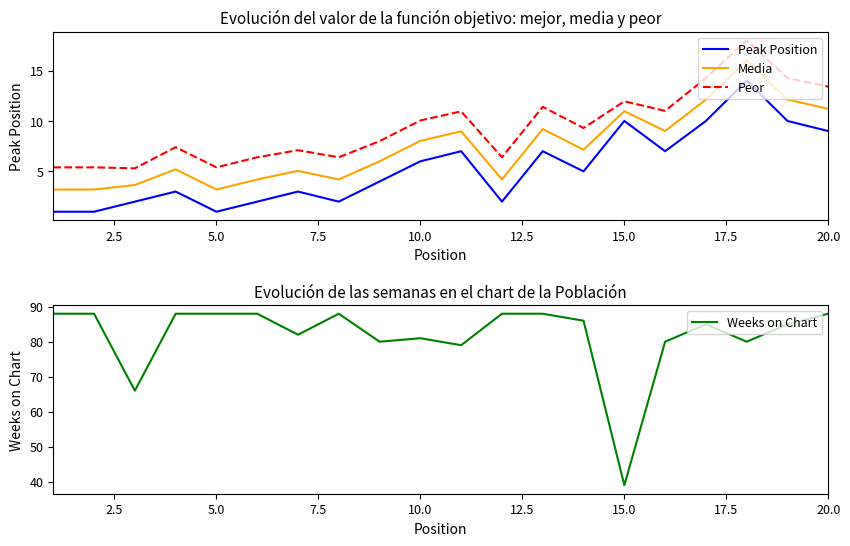

Rank the series by their maximum value, from lowest to highest.

Peak Position, Media, Peor, Weeks on Chart